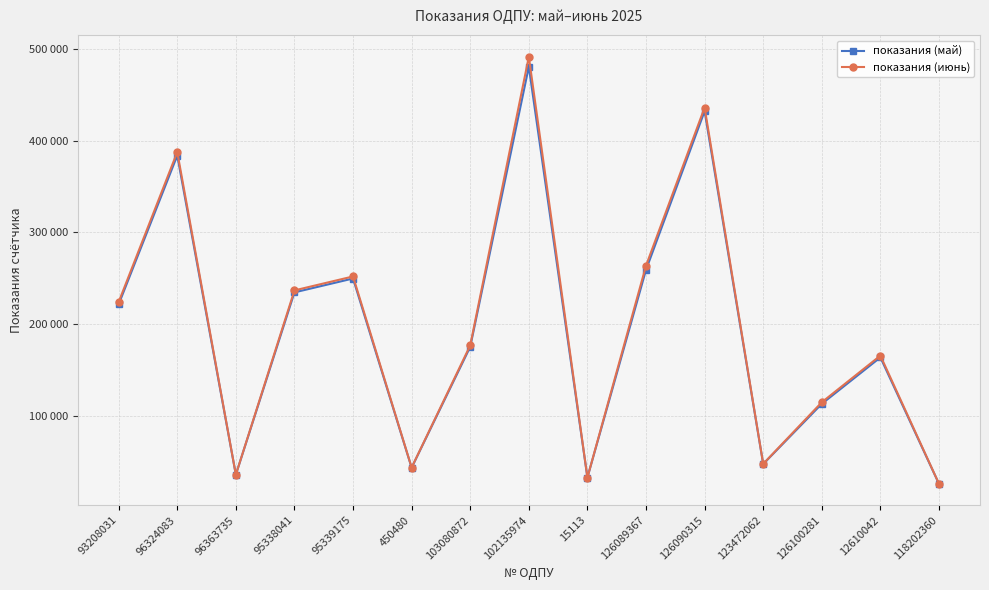

What is the difference between the maximum and minimum values in the показания (май) series?

454324